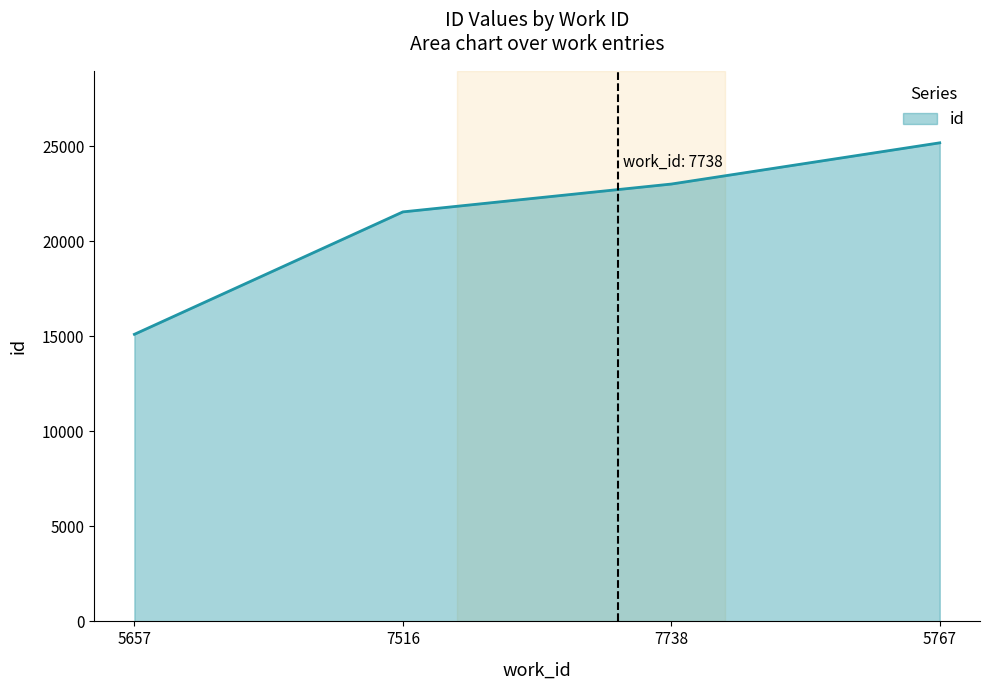

What is the ratio of the value at 7516 to the value at 5657?

1.4